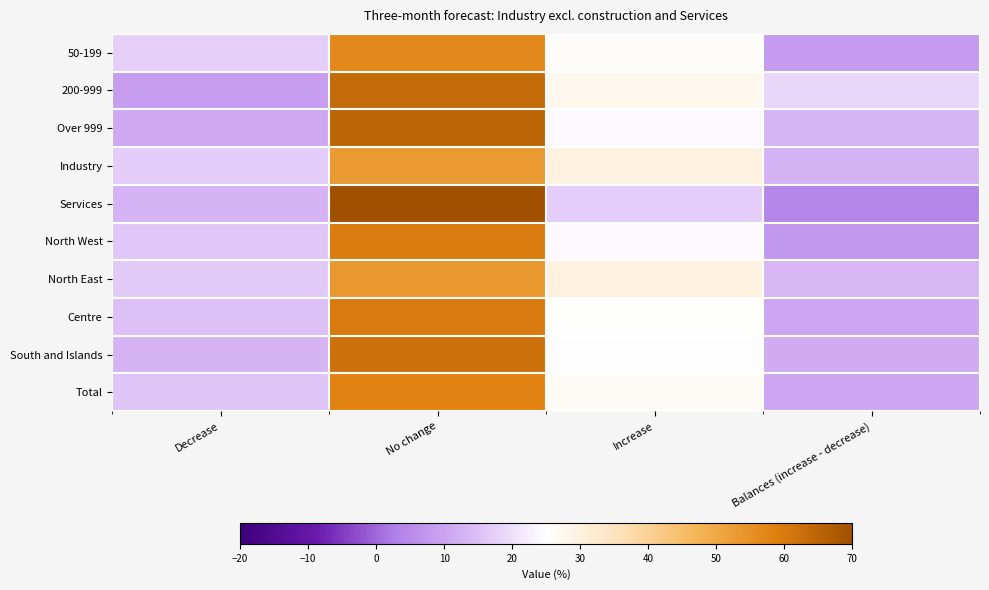

What is the difference between the highest and lowest values at Increase?

12.7